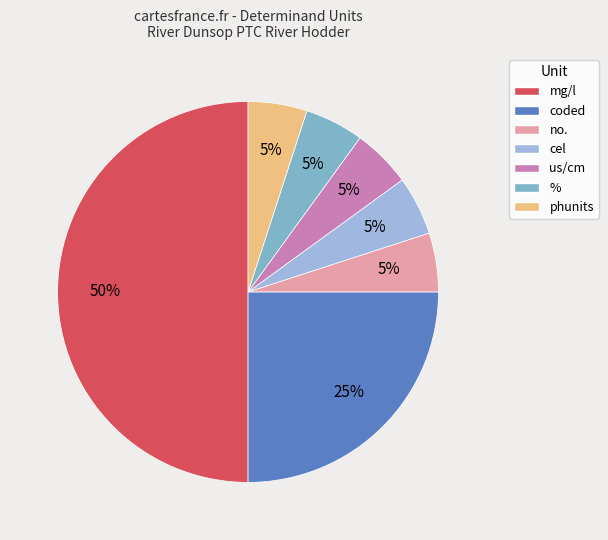

Does coded represent more than half of the total?

No